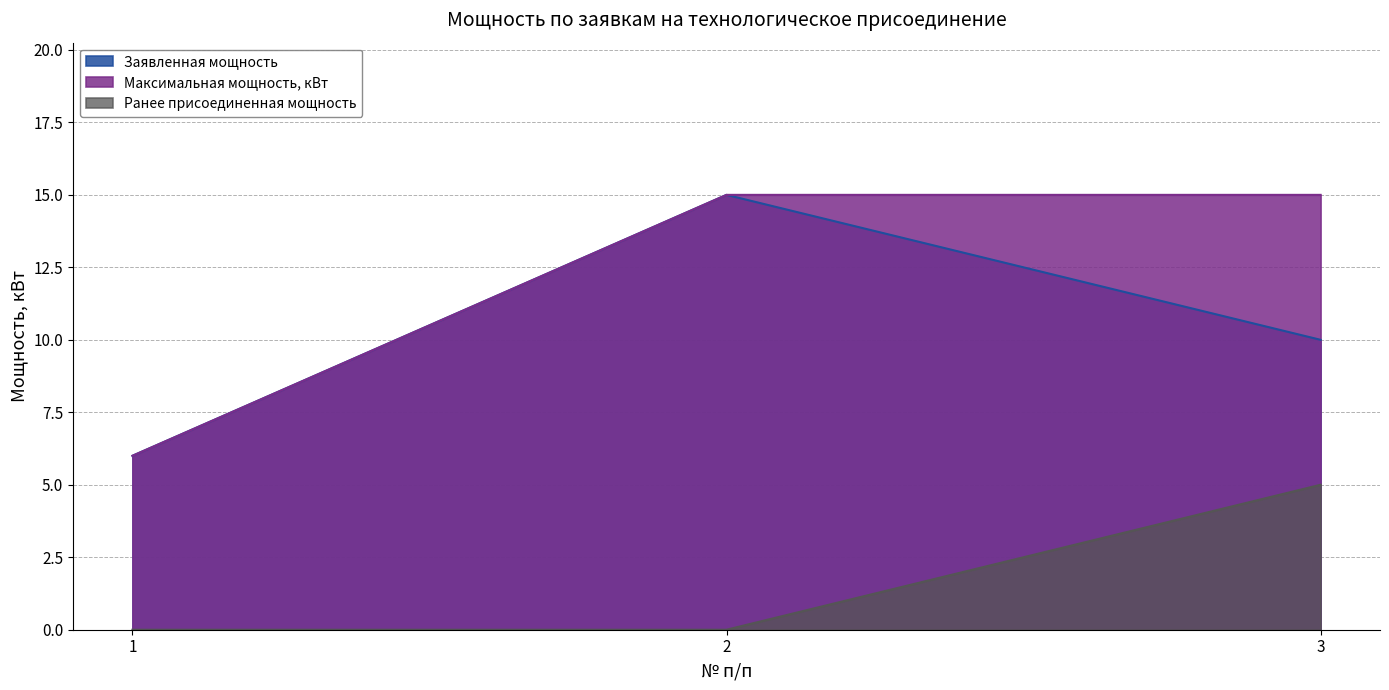

How many distinct data groups are displayed?

3